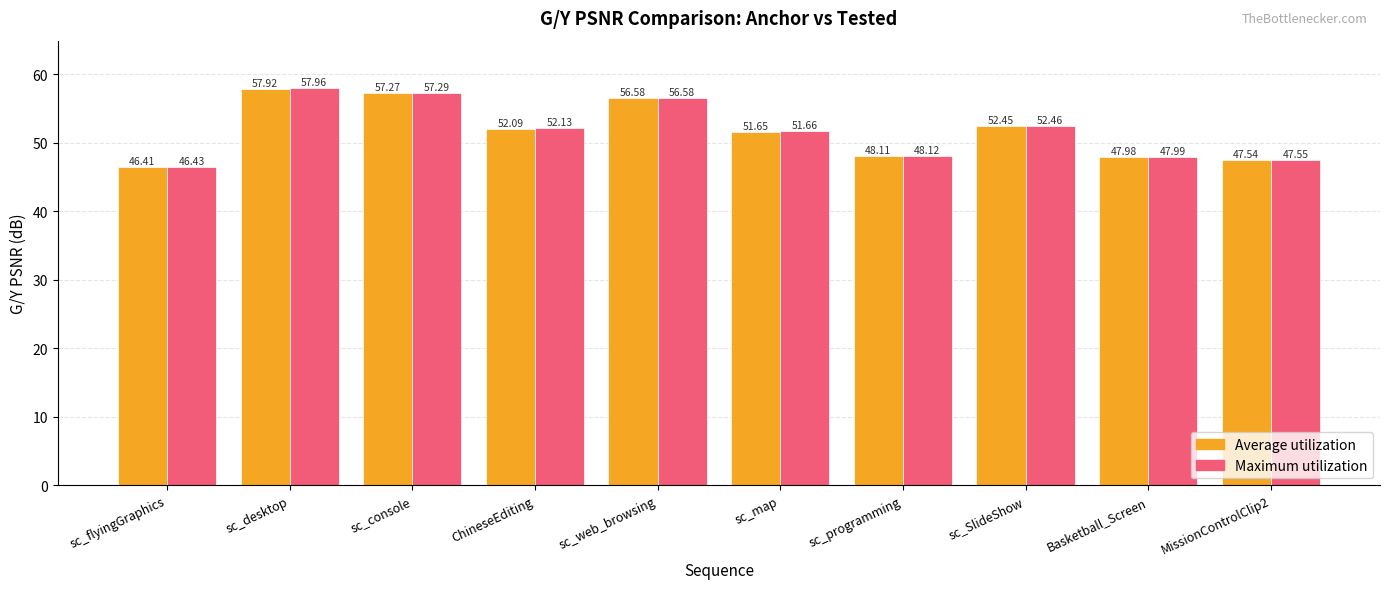

How many data points in Maximum utilization are above 52?

5